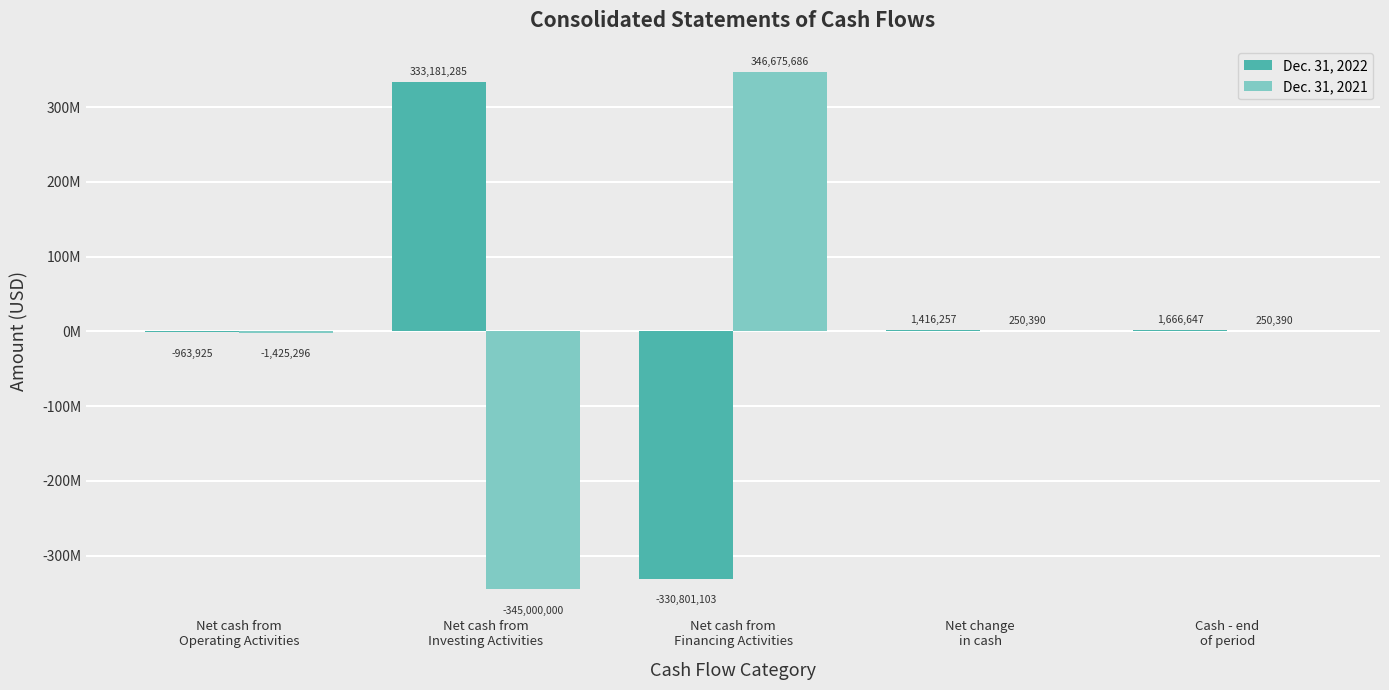

At which label is Dec. 31, 2022 closest to 1190091?

Net change
in cash